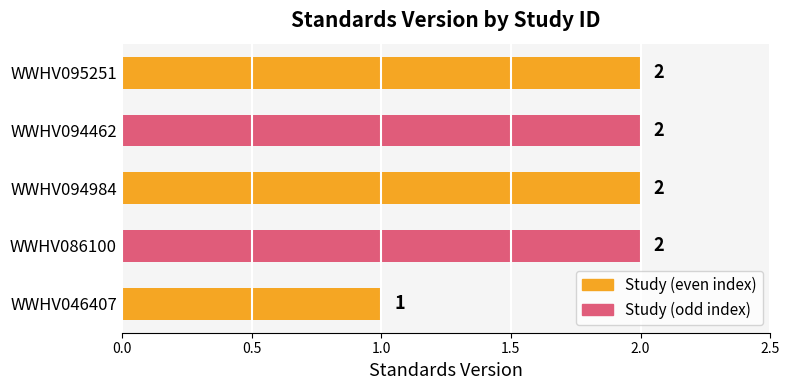

Count the values in the range 2 to 3.

4